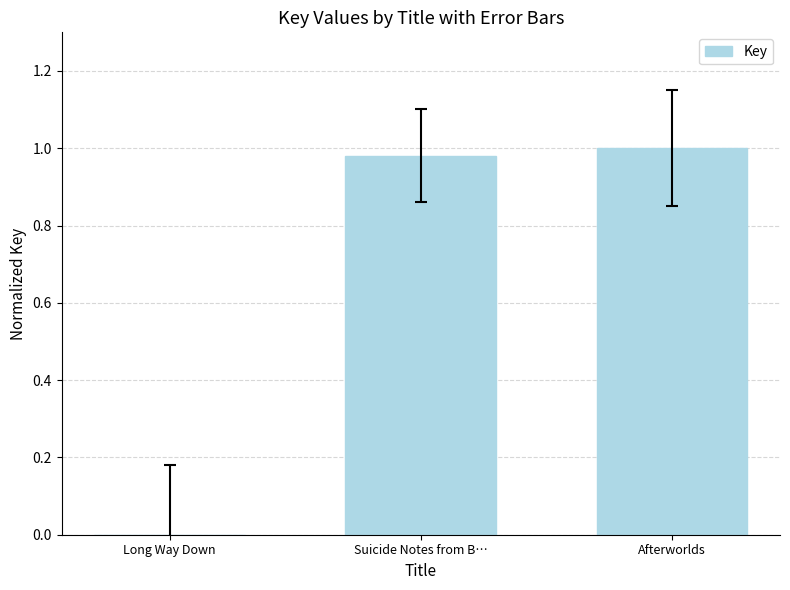

What is the change in value from Long Way Down to Suicide Notes from B…?

+1.0